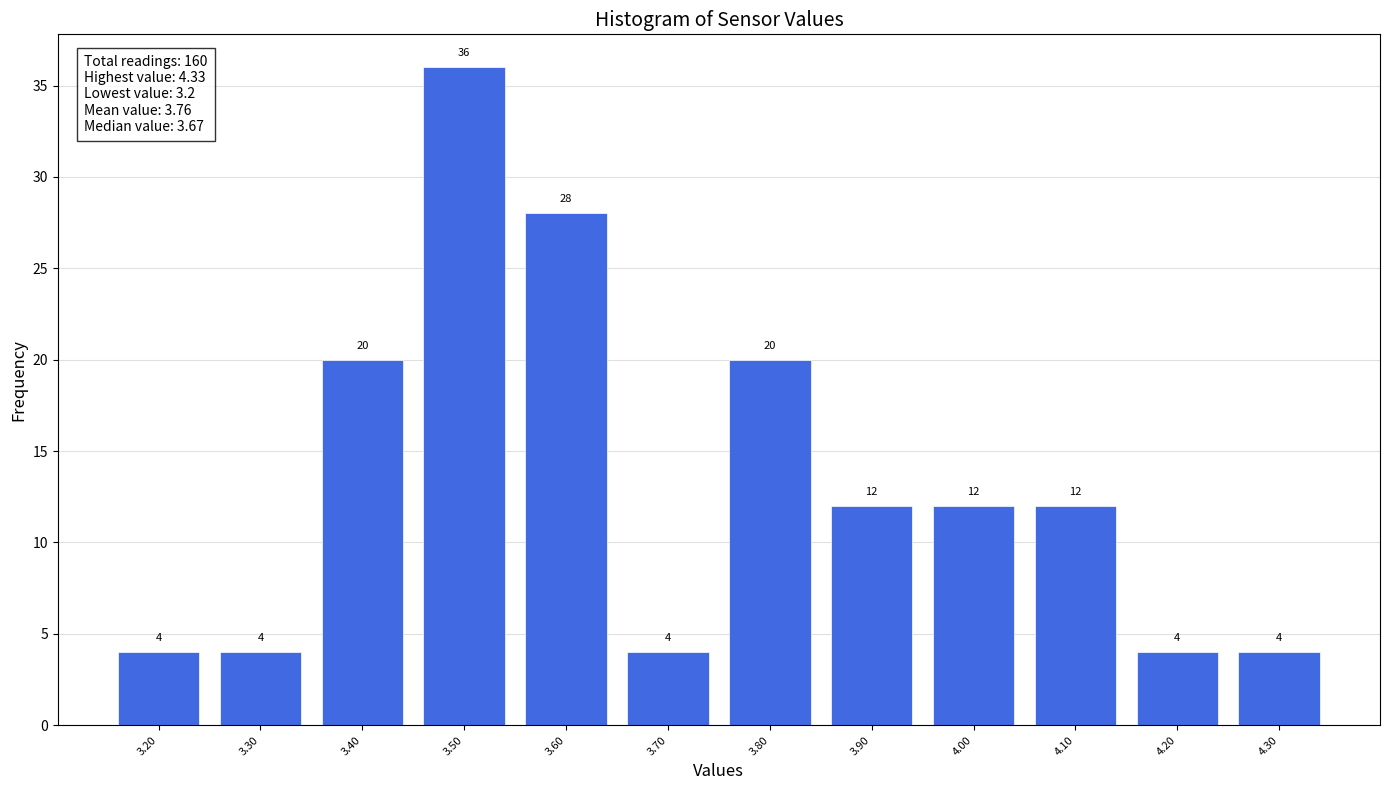

Reading right to left, list all the values displayed in this chart.

4	4	12	12	12	20	4	28	36	20	4	4